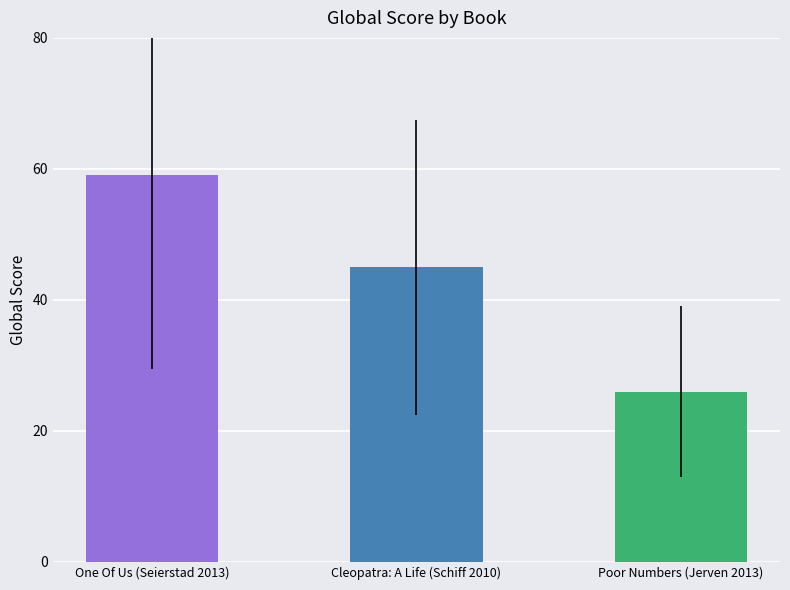

How many distinct data groups are displayed?

1